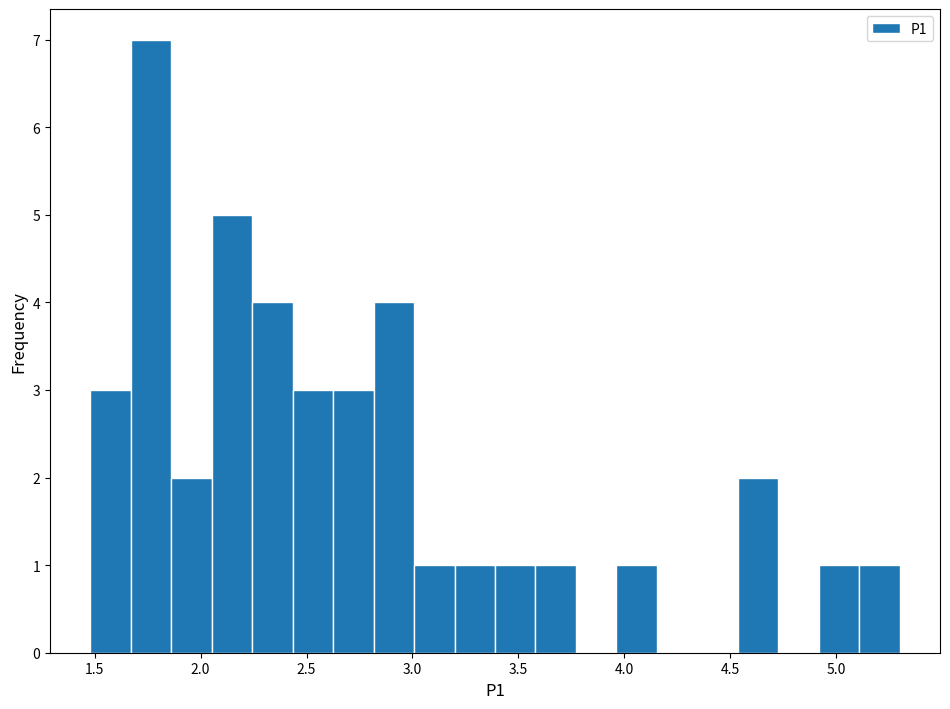

Read against the x-axis, roughly where is the centre of the tallest bar?

1.75